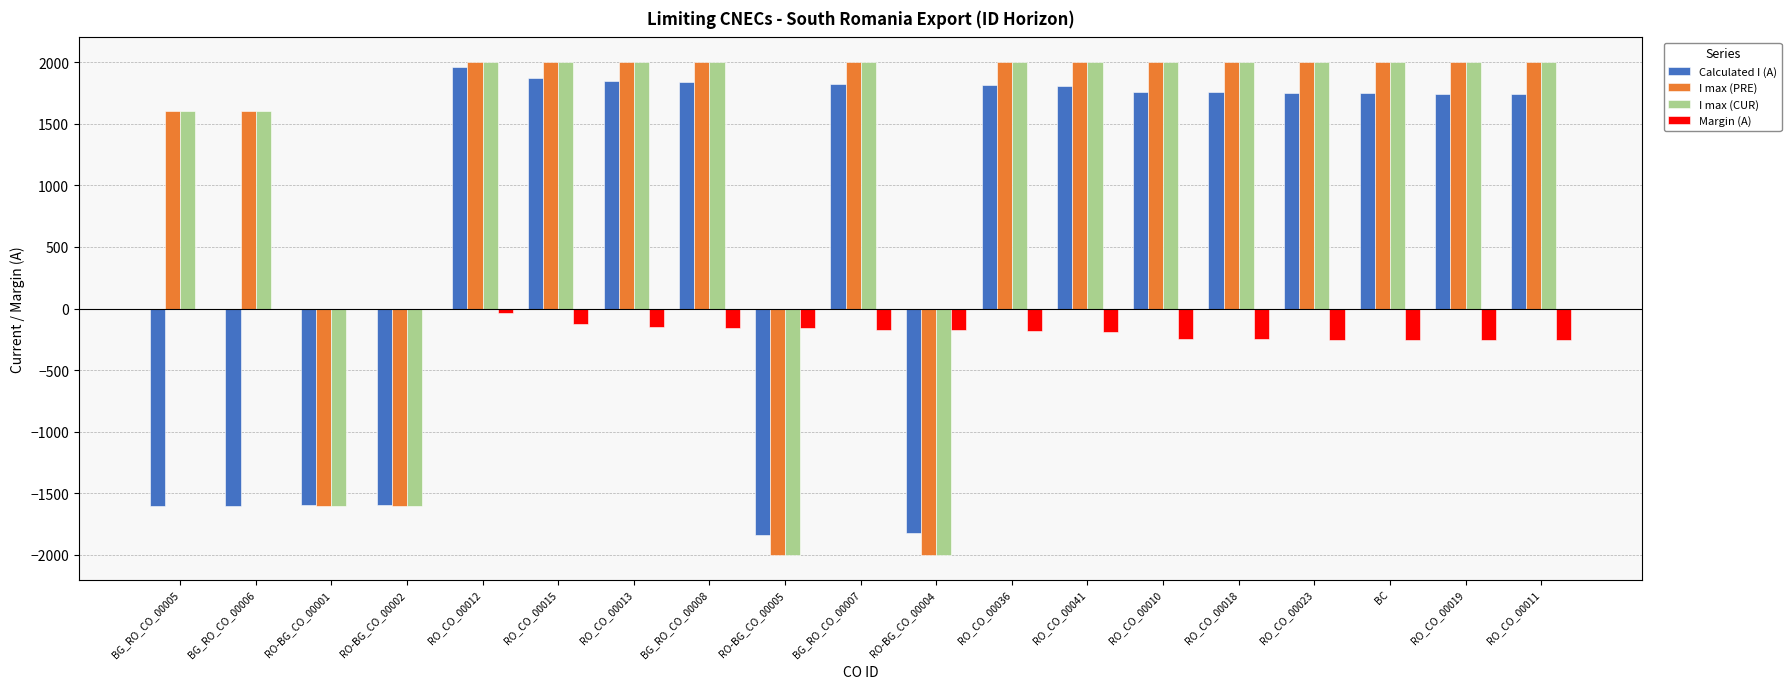

Read the I max (PRE) value at RO_CO_00015, to the nearest 10.

2000